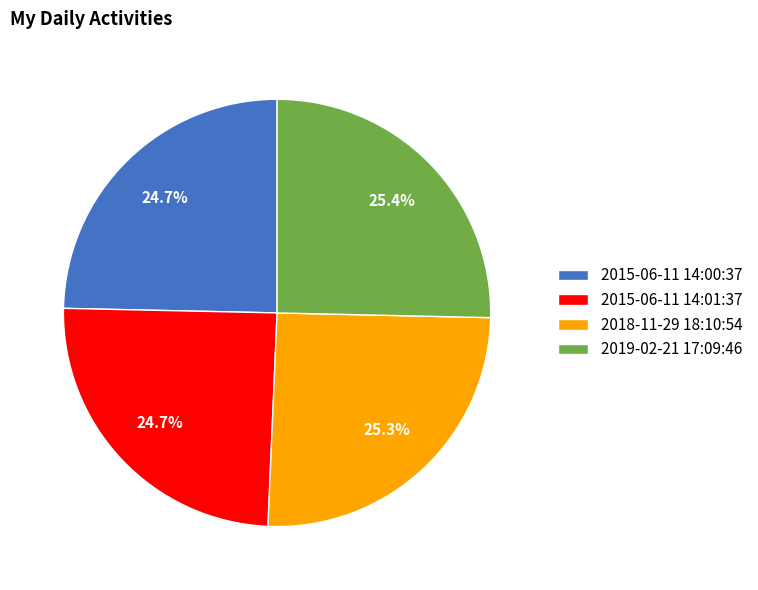

Count the number of slices in the pie.

4